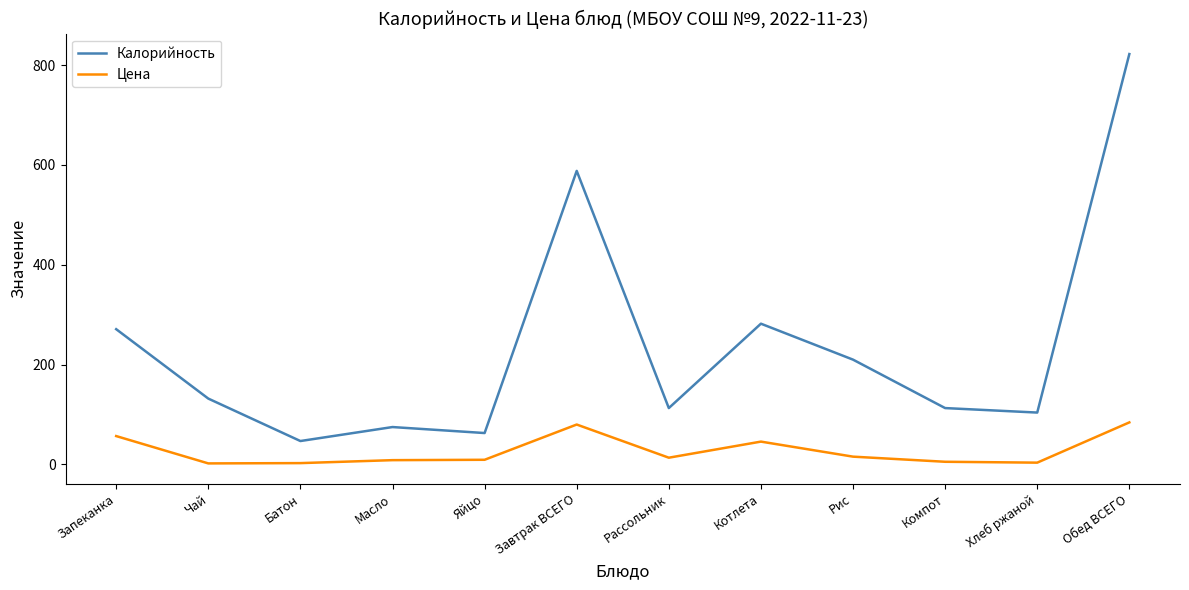

Is the value of Цена at Яйцо greater than the value of Калорийность at Масло?

No